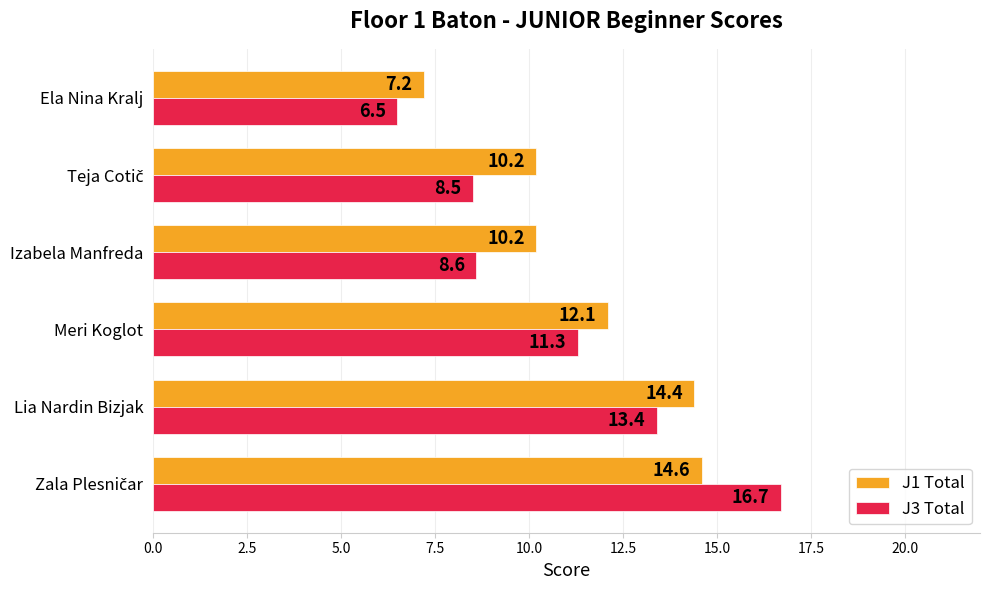

Is it true that J1 Total equals 12.1 at Meri Koglot?

True